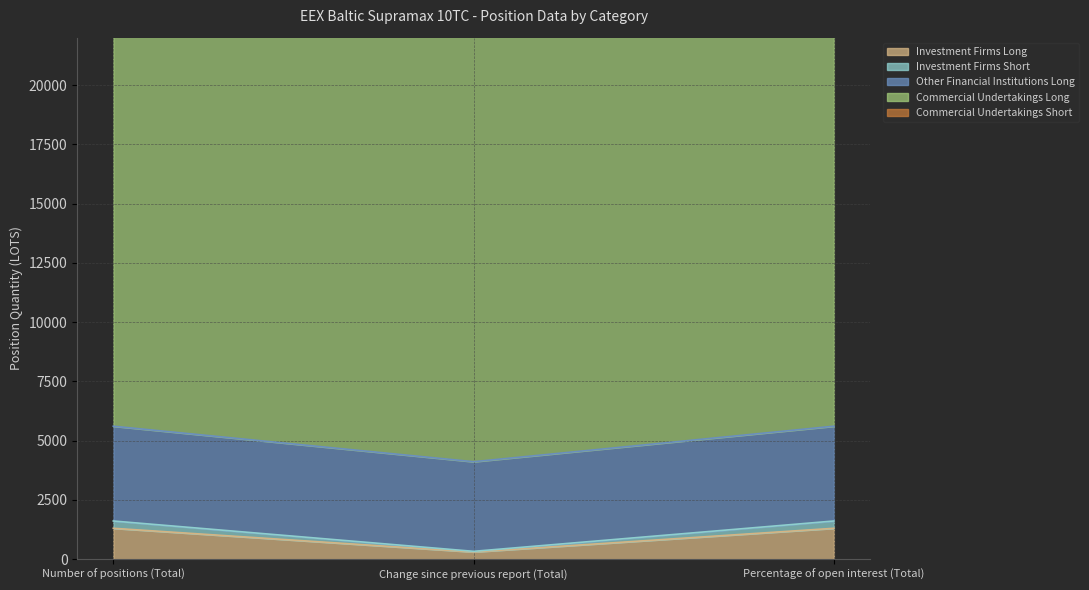

How many lines are shown in the chart?

5